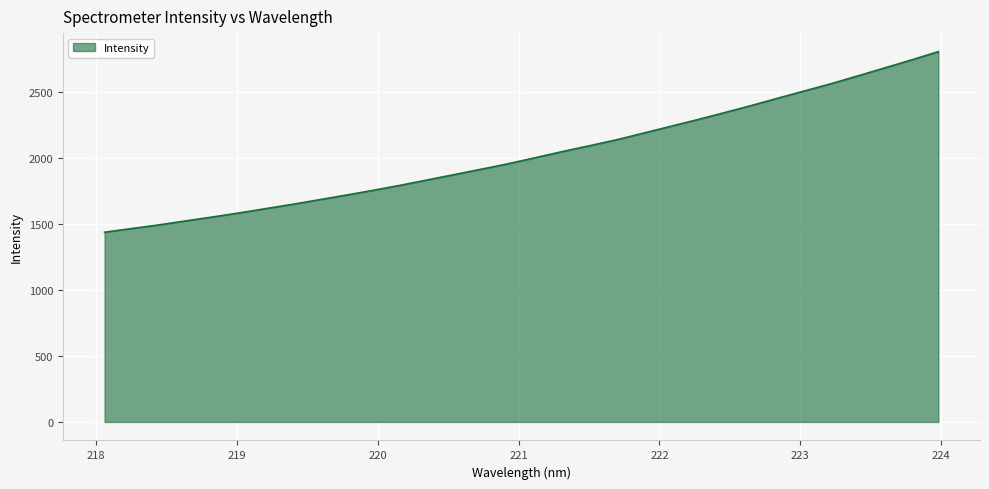

What is the minimum value shown in the chart?

1437.1